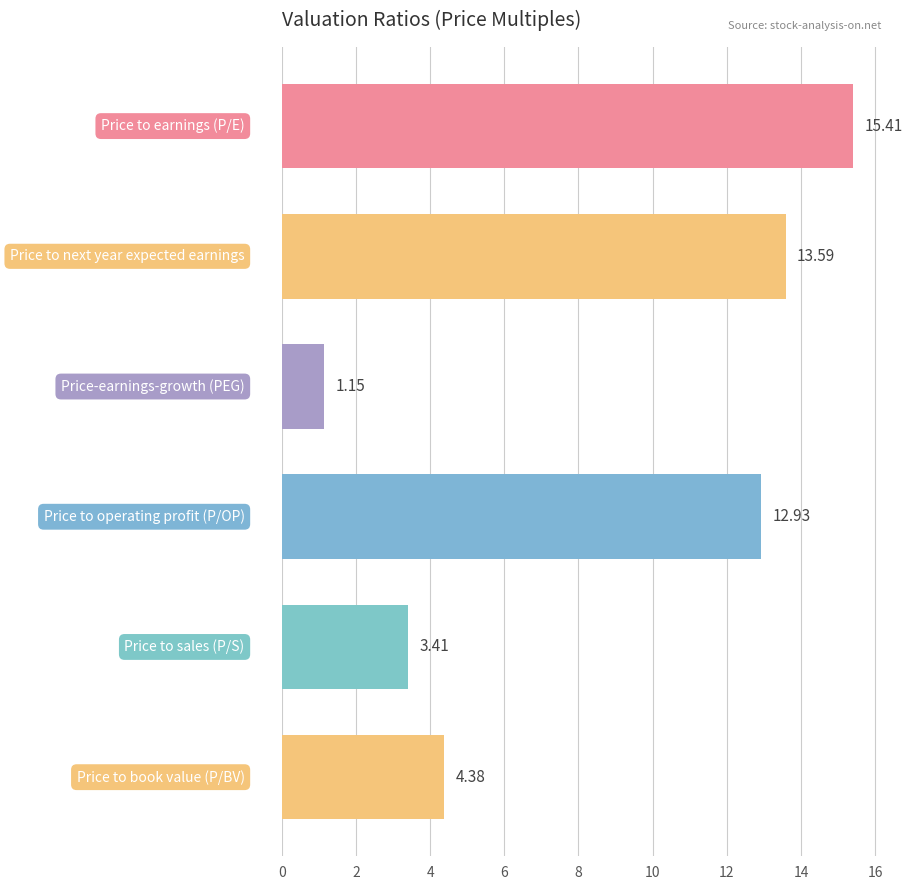

What is the difference between the maximum and minimum values?

14.3